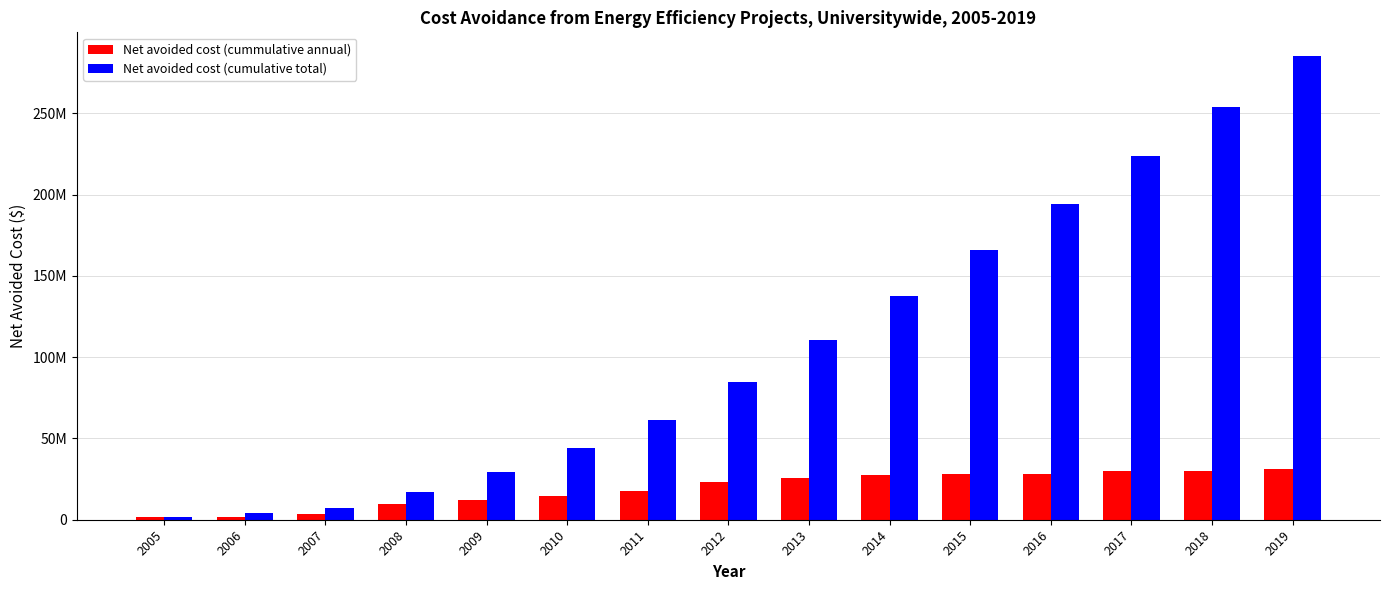

Read the Net avoided cost (cumulative total) value at 2011.

61387256